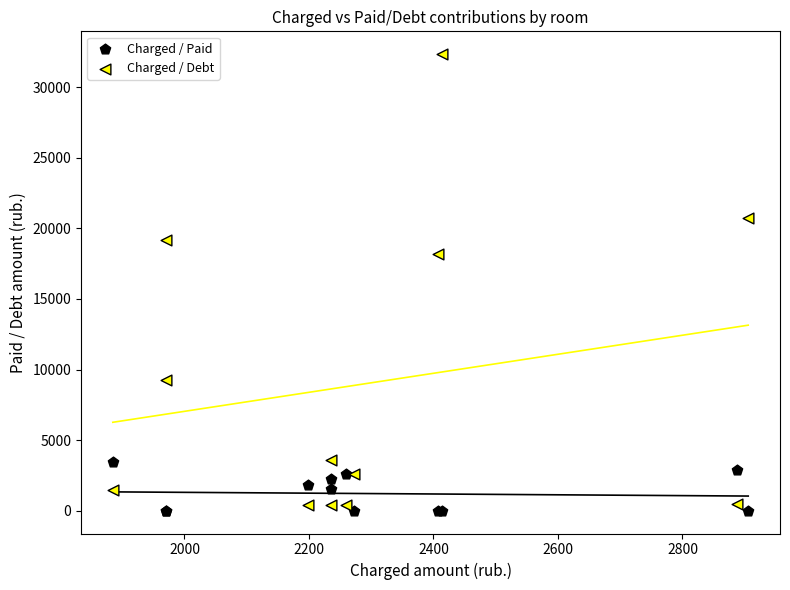

Which series contains the highest Y value?

Charged / Debt